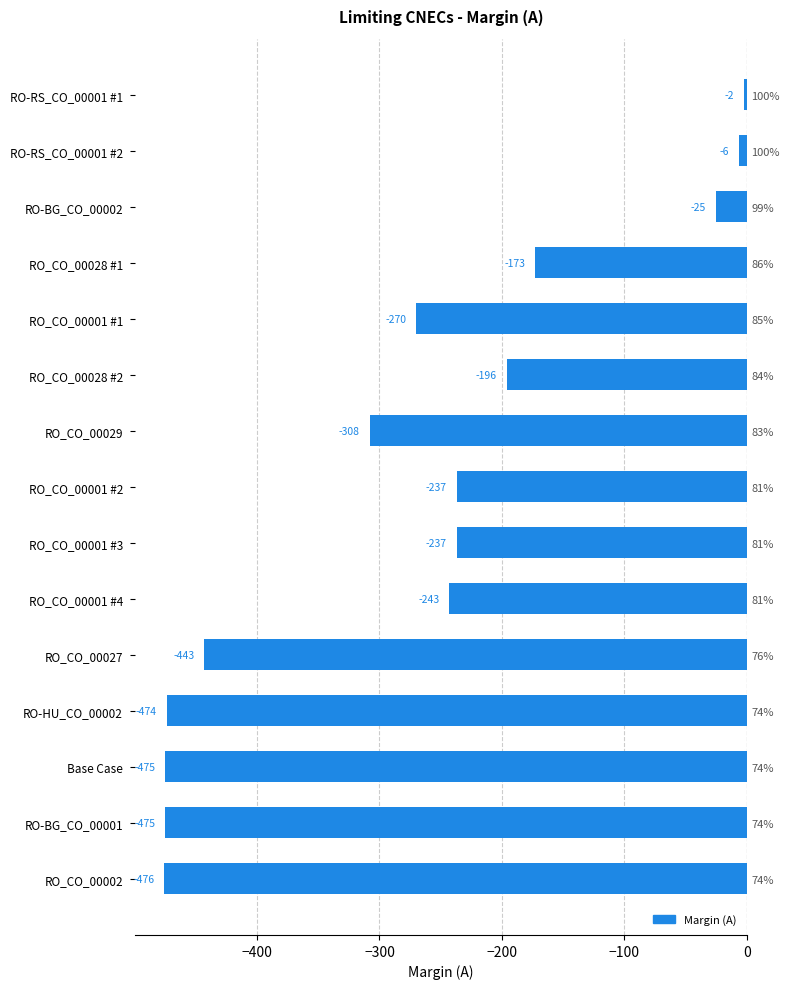

What is the value of the 10th bar from the left?

-243